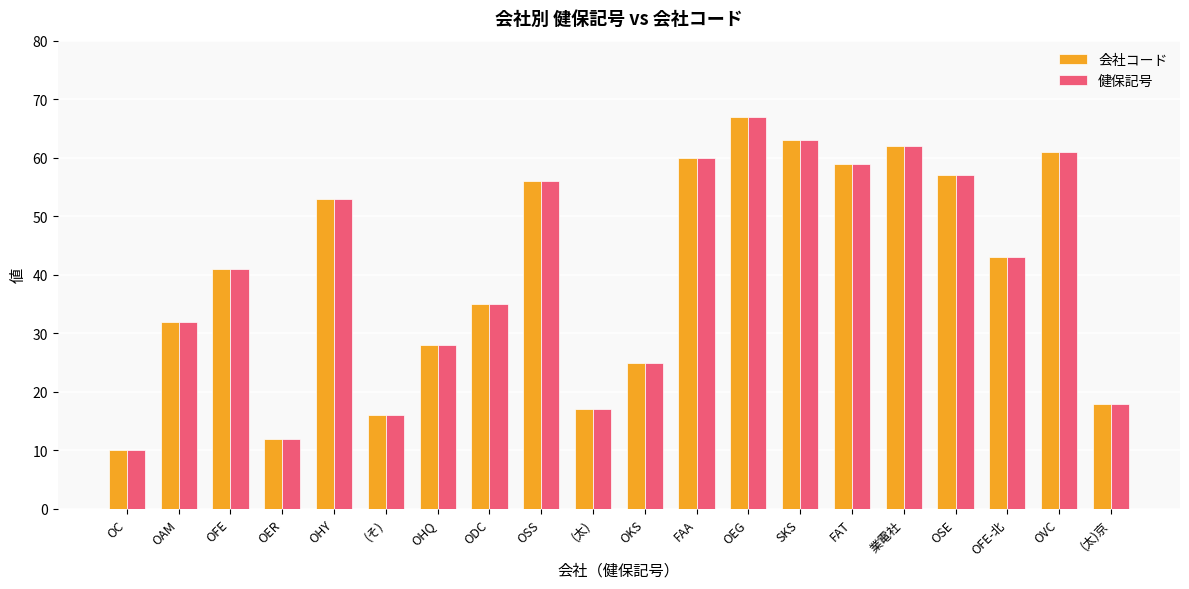

Which label corresponds to the smallest value in the chart?

OC